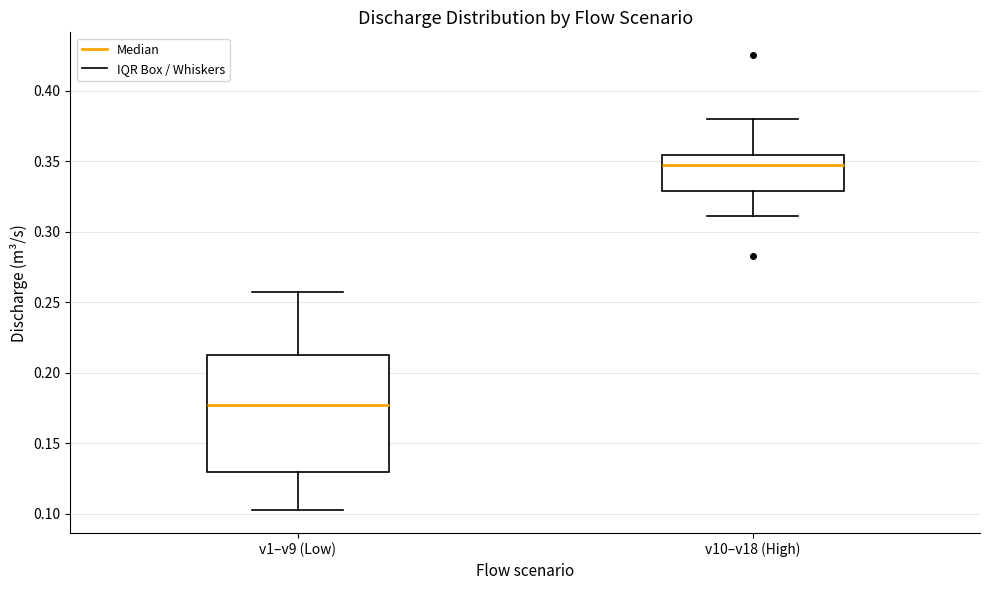

Reading left to right, transcribe this box plot: for each box, give where its median line is, the range the box spans, and where its two whiskers end, as read against the y-axis. The values are not printed on the chart, so give them approximately, as read against the axis.

v1–v9 (Low): median 0.175, box 0.130 to 0.215, whiskers 0.105 to 0.255
v10–v18 (High): median 0.350, box 0.330 to 0.355, whiskers 0.310 to 0.380